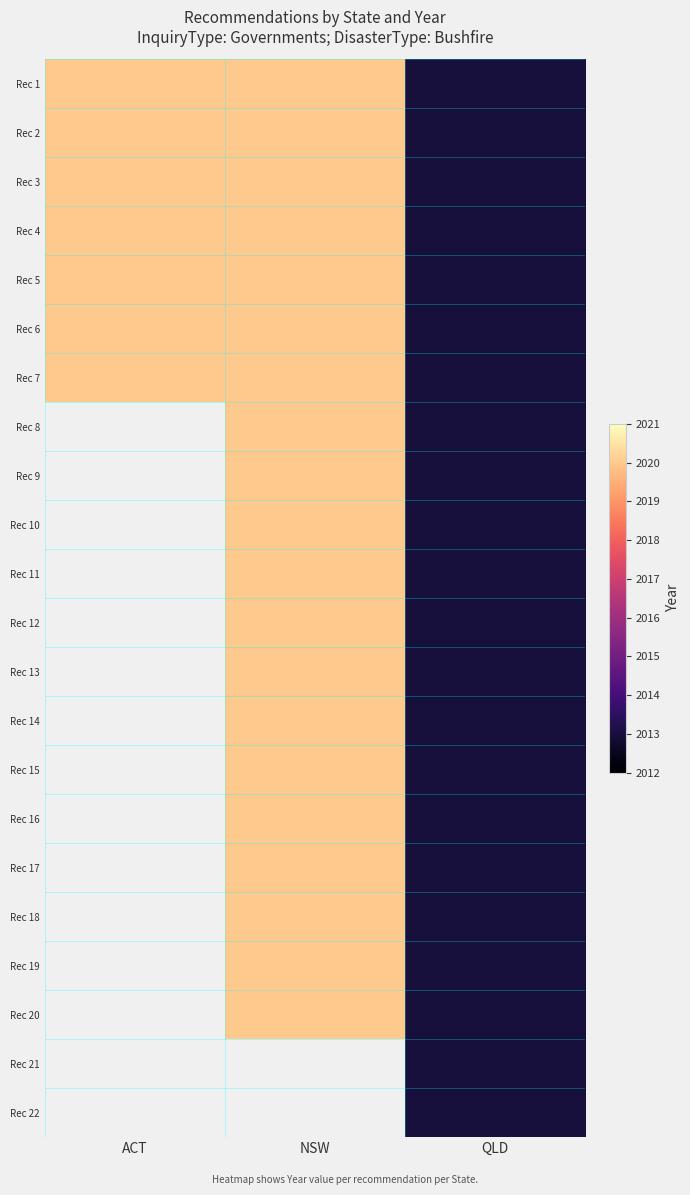

Is the value of Rec 11 at NSW greater than the value of Rec 13 at NSW?

No